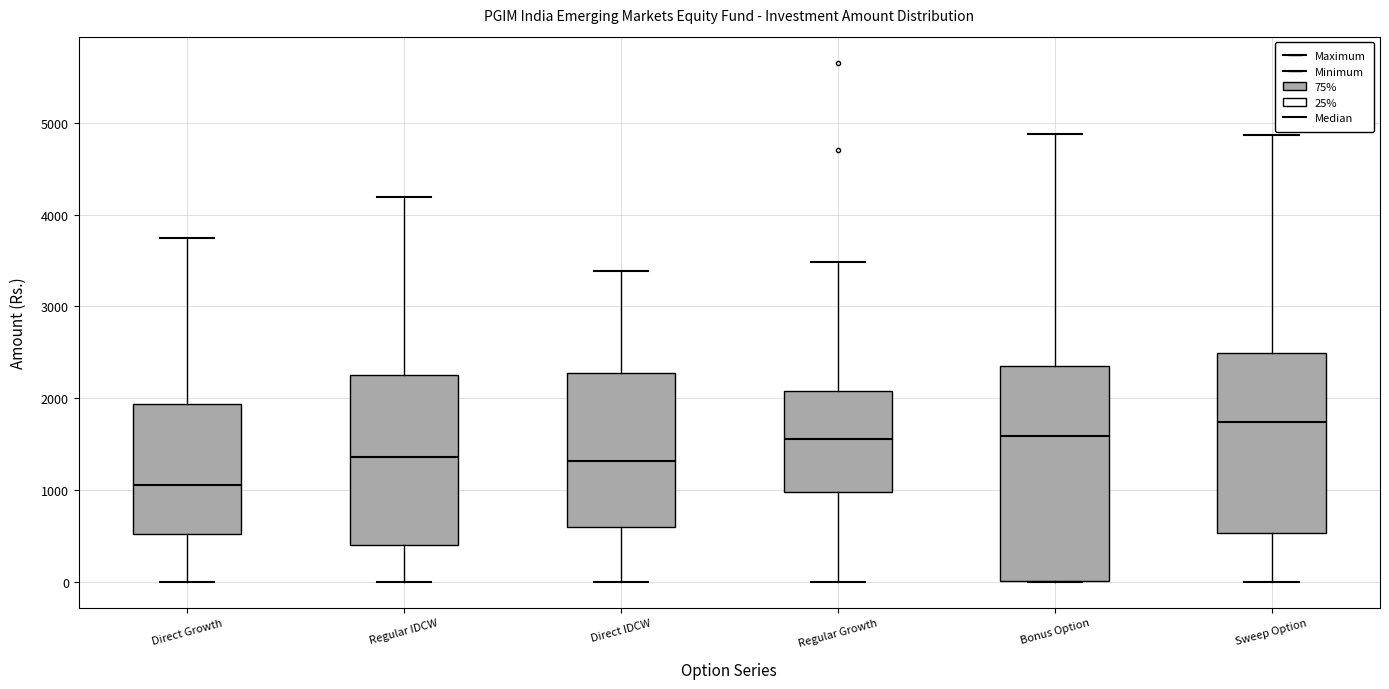

Reading left to right, read every box against the y-axis: the position of its median line, the range the box covers, and the ends of its whiskers. The values are not printed on the chart, so give them approximately, as read against the axis.

Direct Growth: median 1100, box 500 to 1900, whiskers 0 to 3700
Regular IDCW: median 1400, box 400 to 2300, whiskers 0 to 4200
Direct IDCW: median 1300, box 600 to 2300, whiskers 0 to 3400
Regular Growth: median 1600, box 1000 to 2100, whiskers 0 to 3500
Bonus Option: median 1600, box 0 to 2400, whiskers 0 to 4900
Sweep Option: median 1700, box 500 to 2500, whiskers 0 to 4900